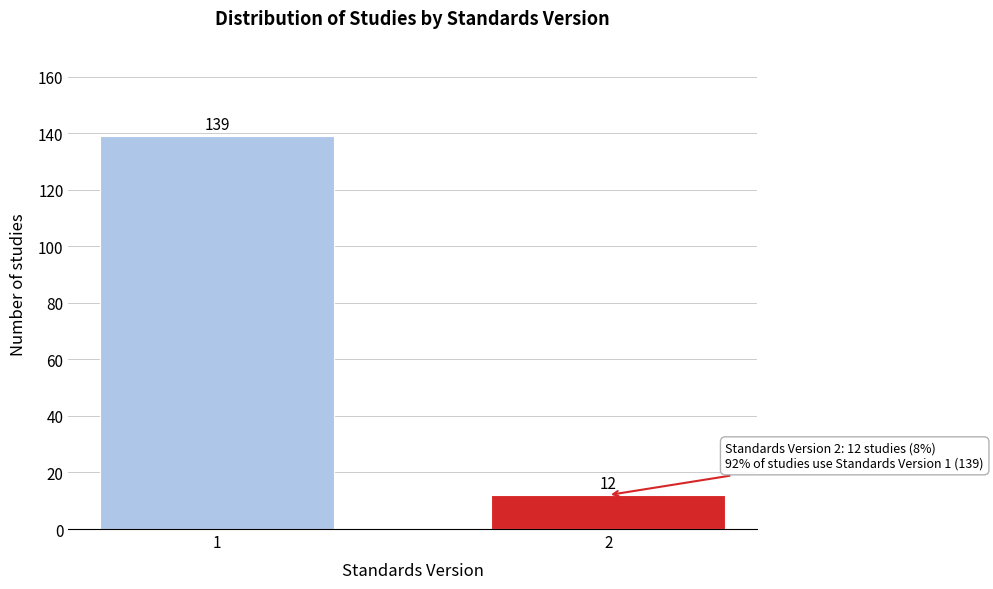

Reading left to right, transcribe all the data shown in this chart.

1=139	2=12